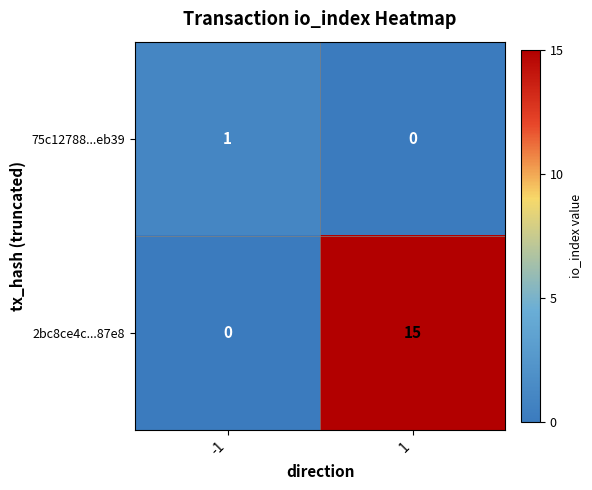

Reading left to right, list all the values displayed in this chart.

75c12788...eb39: -1=1	1=0
2bc8ce4c...87e8: -1=0	1=15